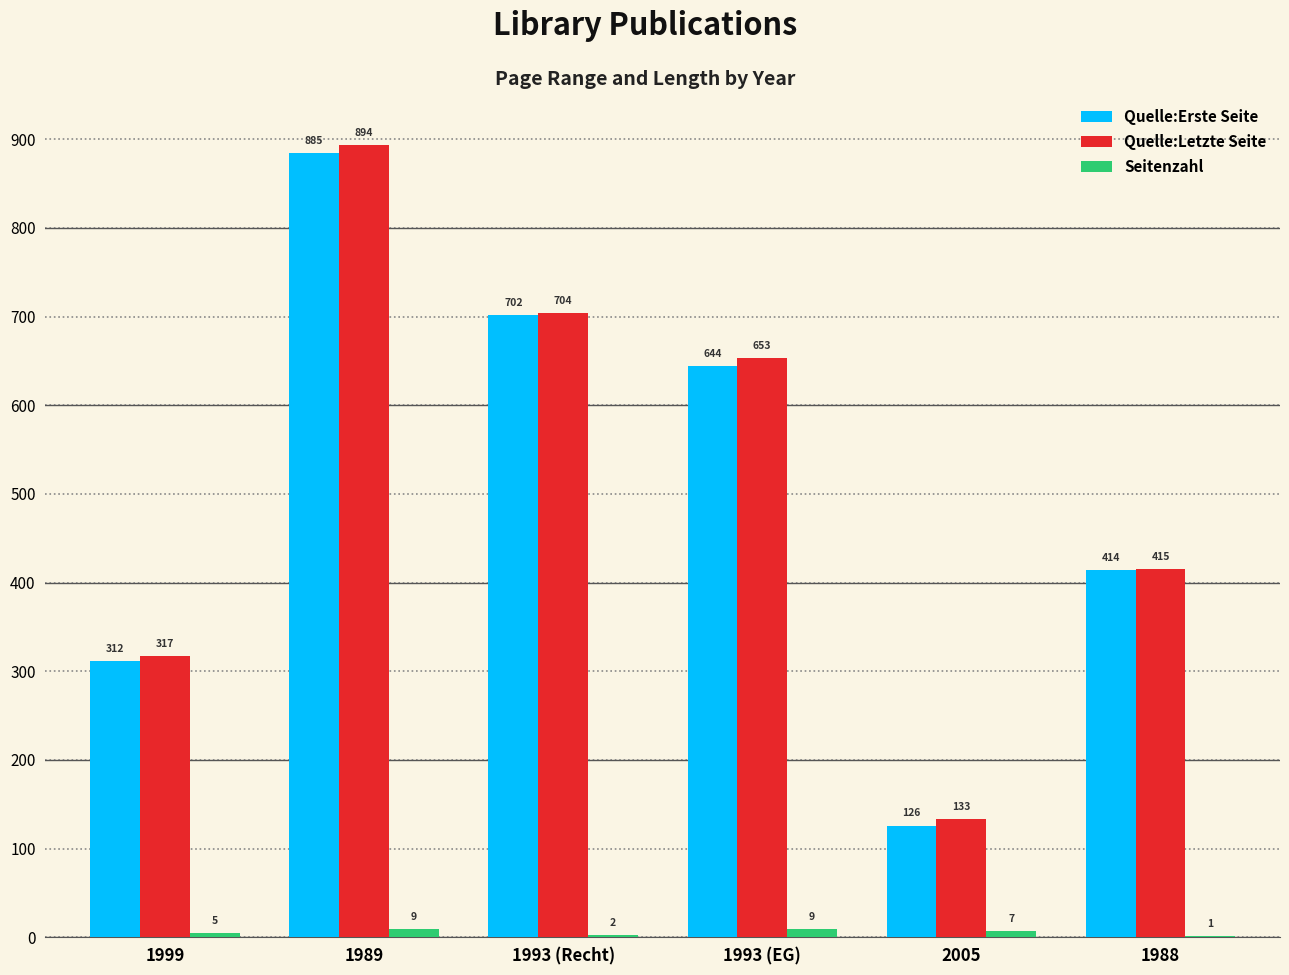

True or false: Quelle:Erste Seite has a value of 644 at 1993 (EG).

True